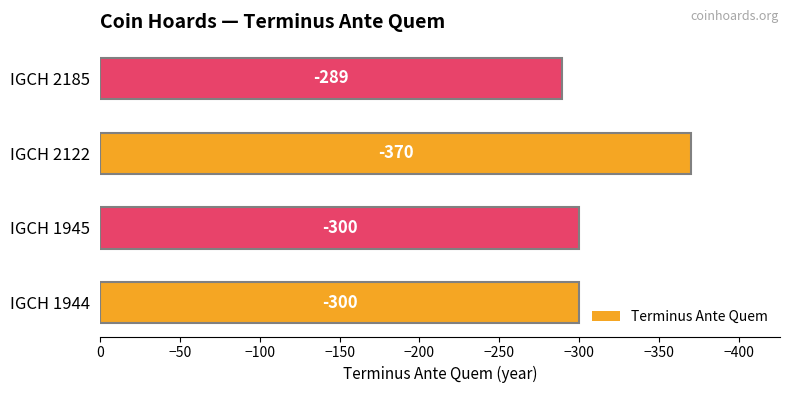

What is the change in value from IGCH 1945 to IGCH 2185?

+11